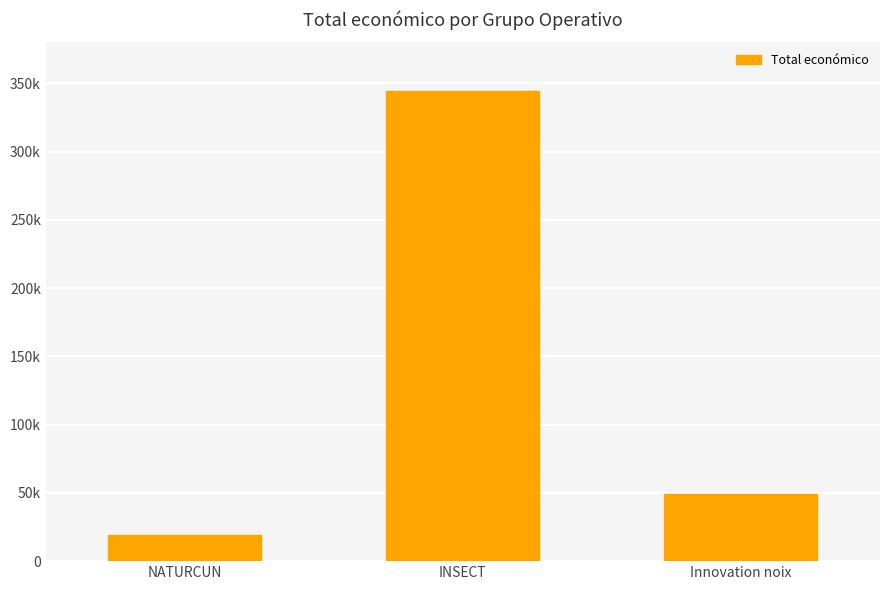

What is the sum of the values at INSECT and NATURCUN?

363721